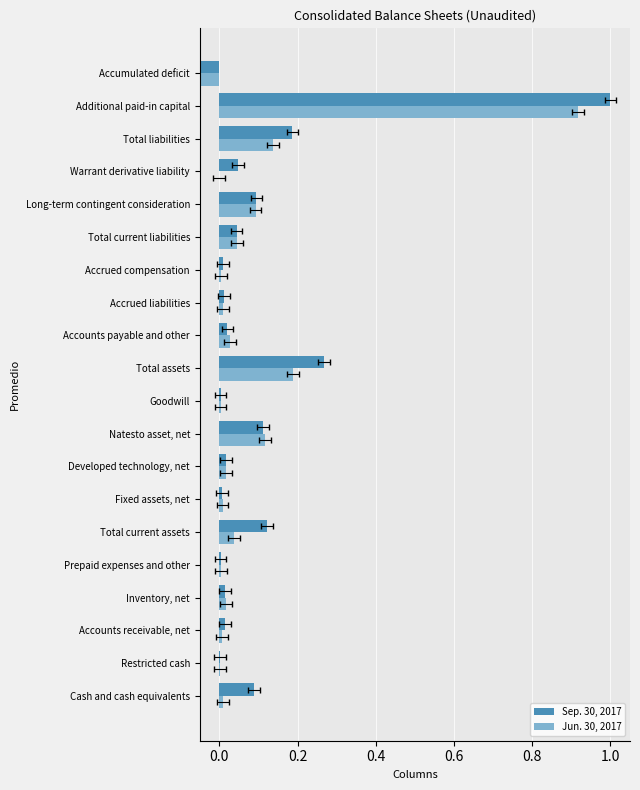

What are all the series names shown in the legend?

Sep. 30, 2017, Jun. 30, 2017